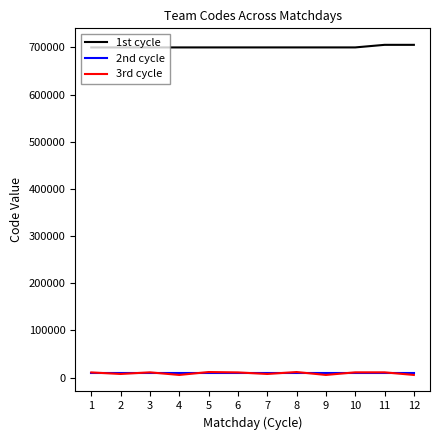

Which series has the largest total across all categories?

1st cycle